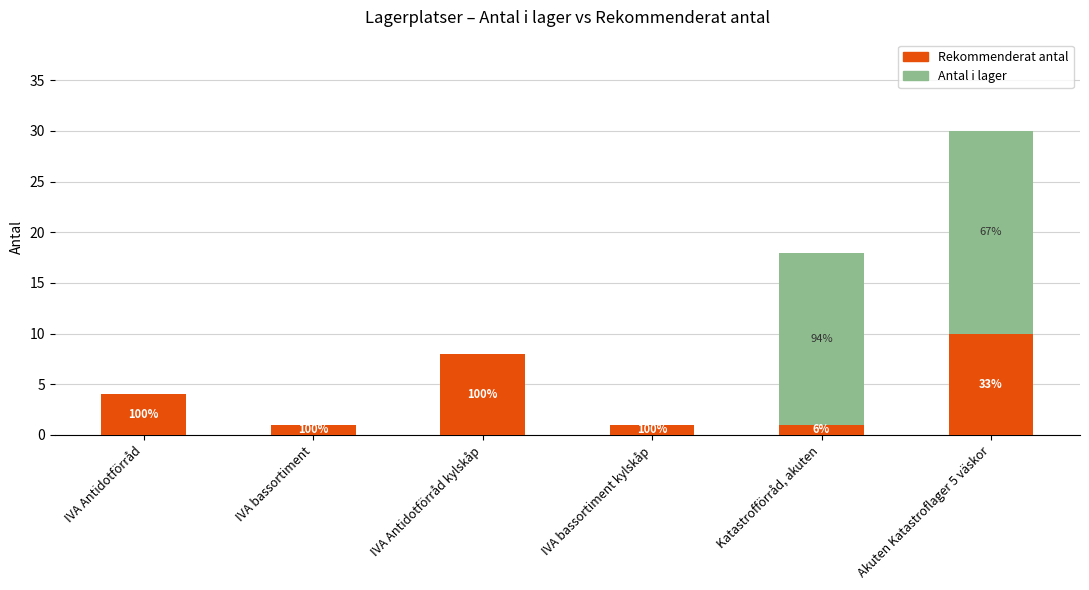

What is the difference between the maximum and minimum values in the Rekommenderat antal series?

9